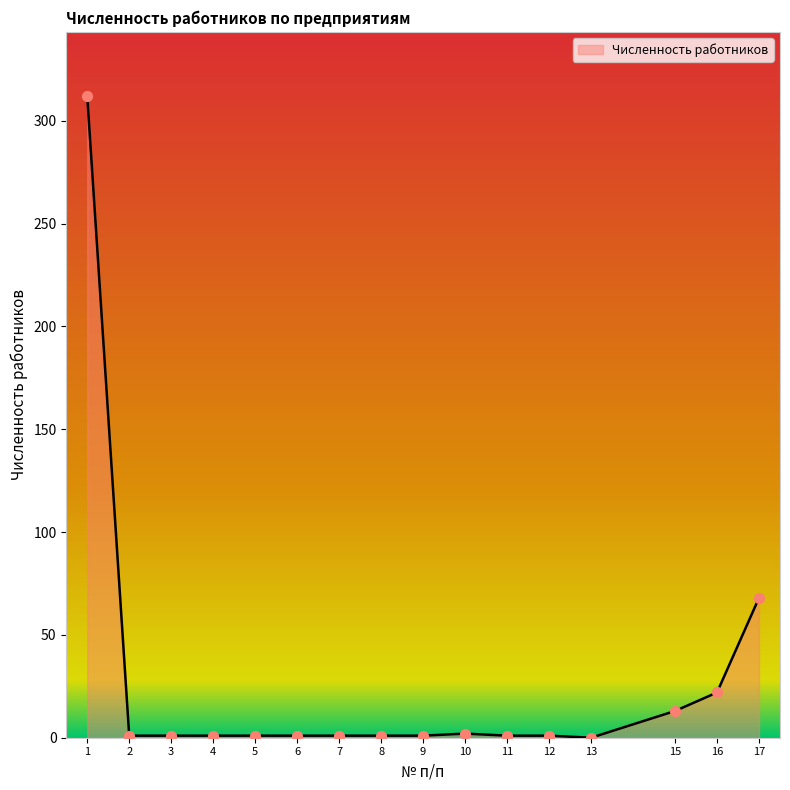

Approximately how many times larger is the value at 17 compared to 9?

68.0